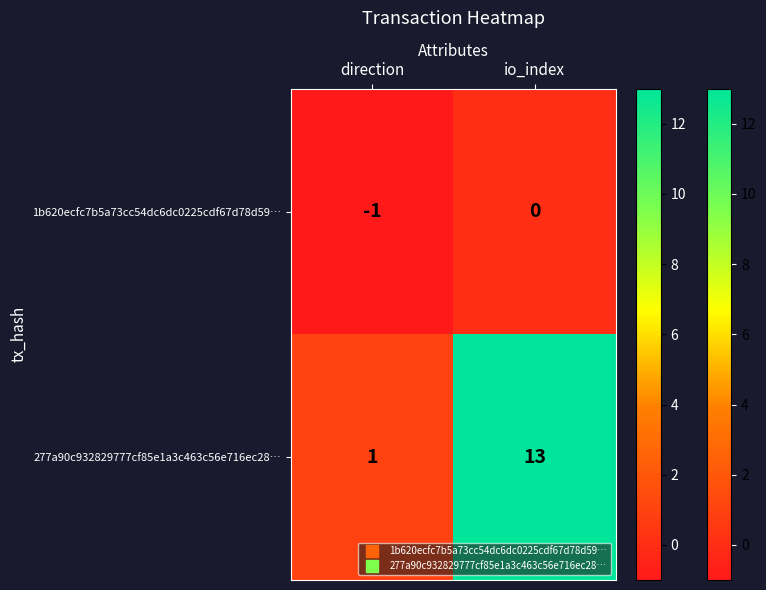

Which series has the largest total across all categories?

277a90c932829777cf85e1a3c463c56e716ec28…